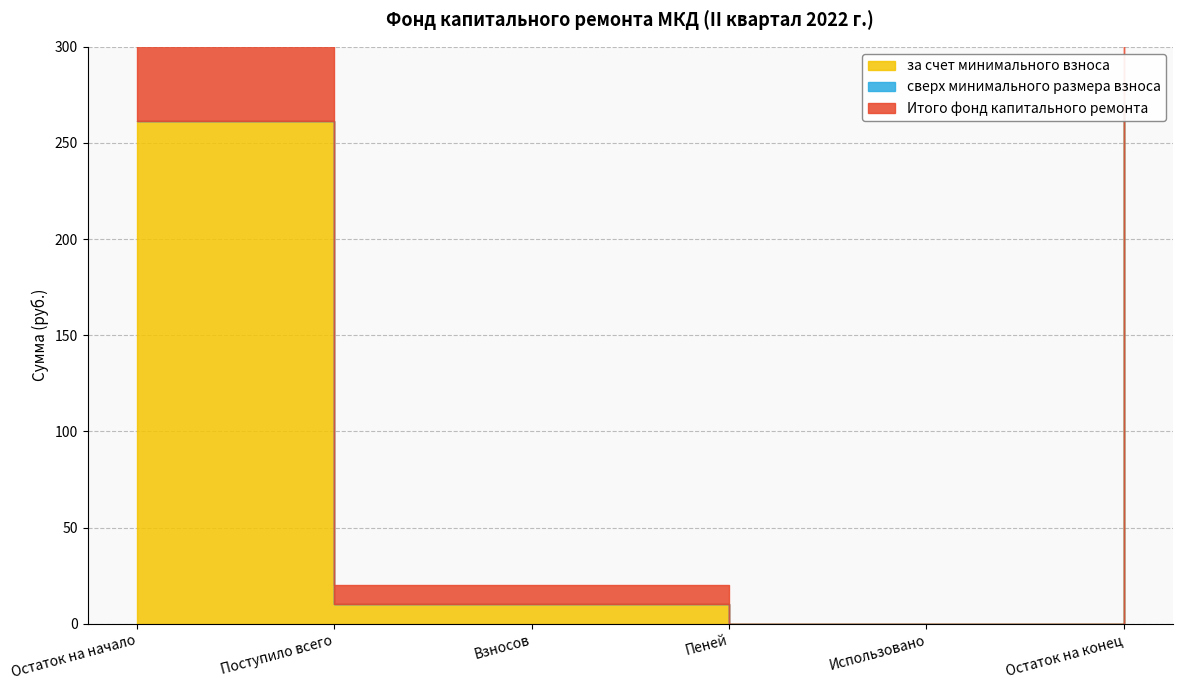

The value of Итого фонд капитального ремонта at Поступило всего is 15.5. True or false?

False